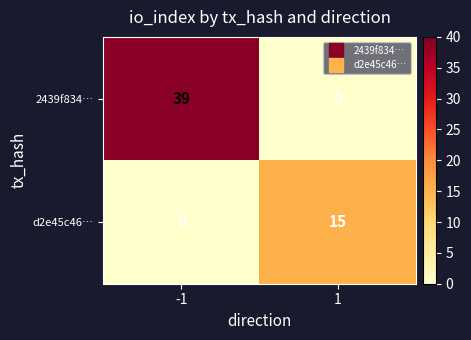

What is the difference between the maximum and minimum values in the d2e45c46… series?

15